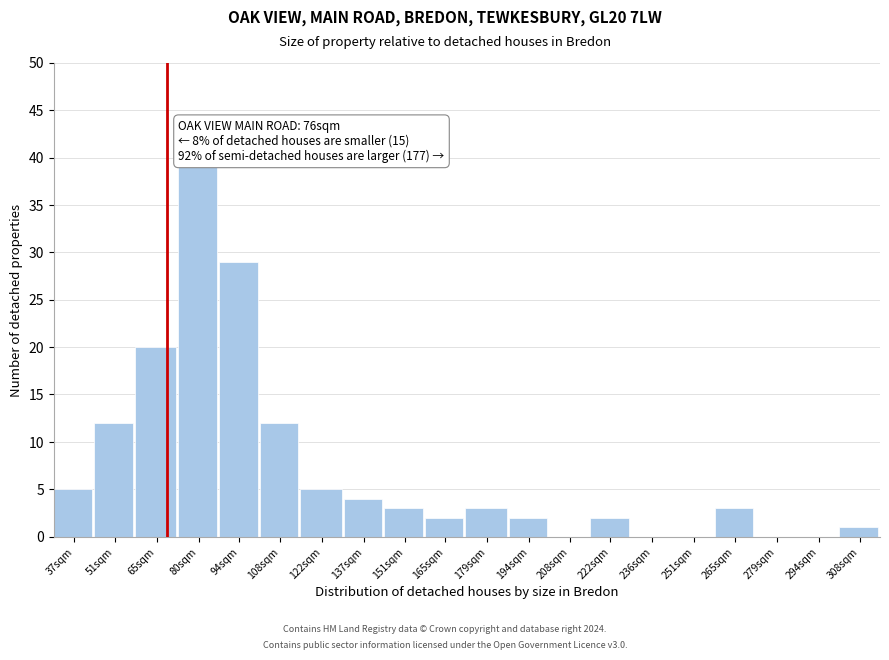

Reading left to right, transcribe all the data shown in this chart.

37sqm=5	51sqm=12	65sqm=20	80sqm=39	94sqm=29	108sqm=12	122sqm=5	137sqm=4	151sqm=3	165sqm=2	179sqm=3	194sqm=2	208sqm=0	222sqm=2	236sqm=0	251sqm=0	265sqm=3	279sqm=0	294sqm=0	308sqm=1